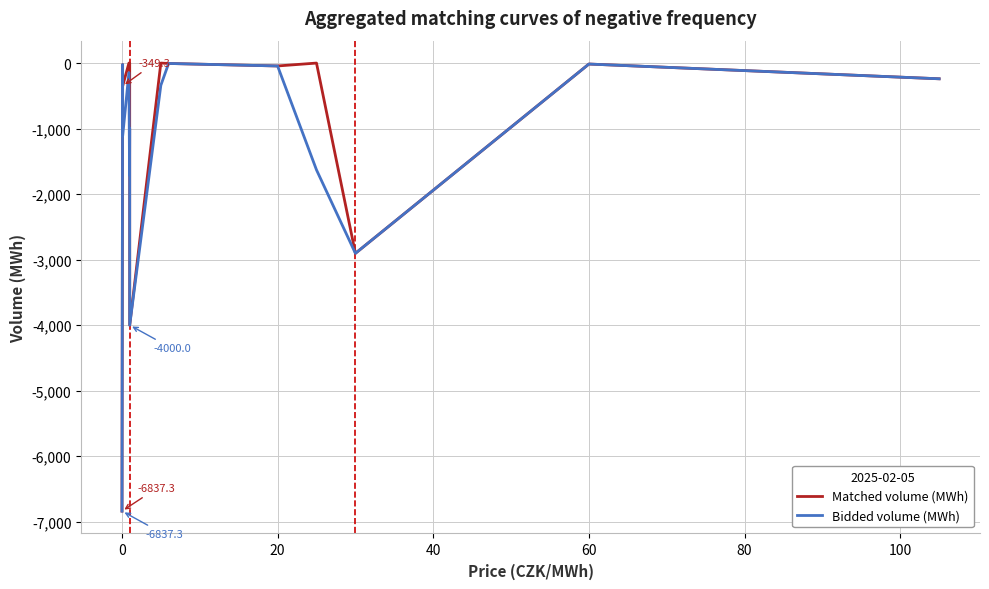

Is the value of Bidded volume (MWh) at 40 greater than the value of Matched volume (MWh) at 8?

No